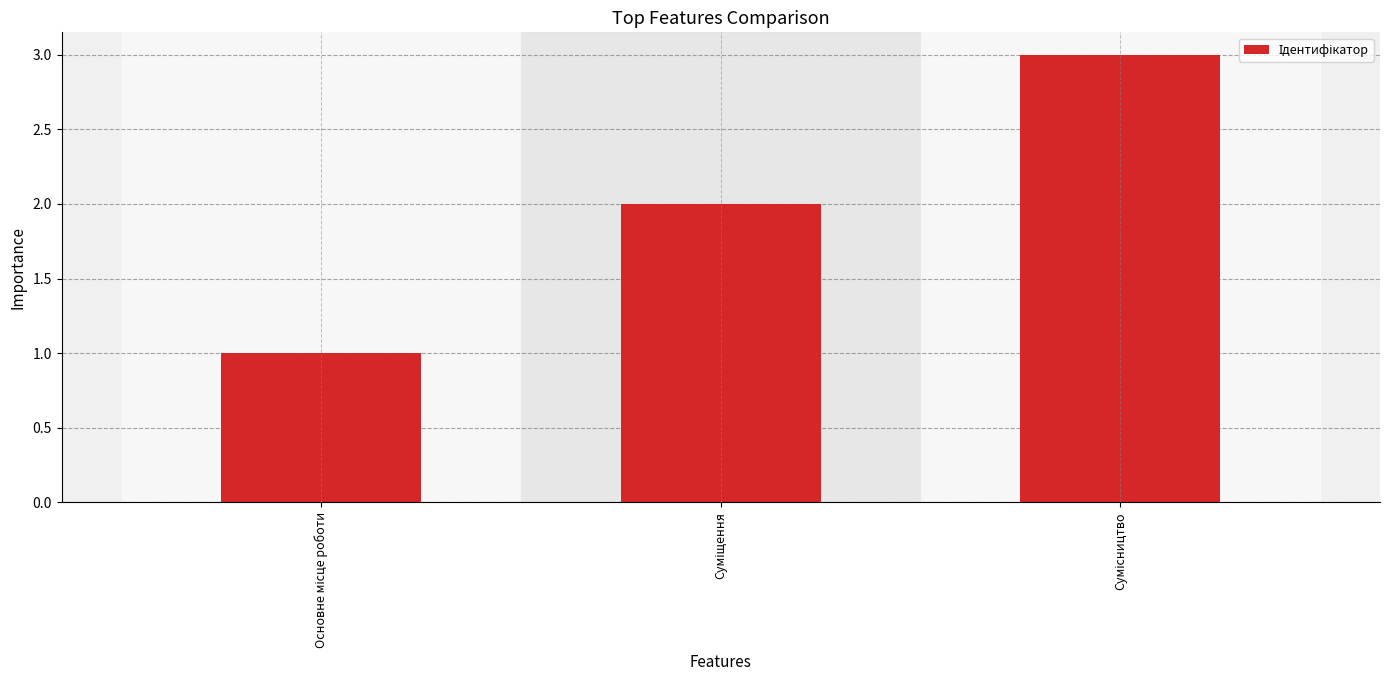

What is the maximum value shown in the chart?

3